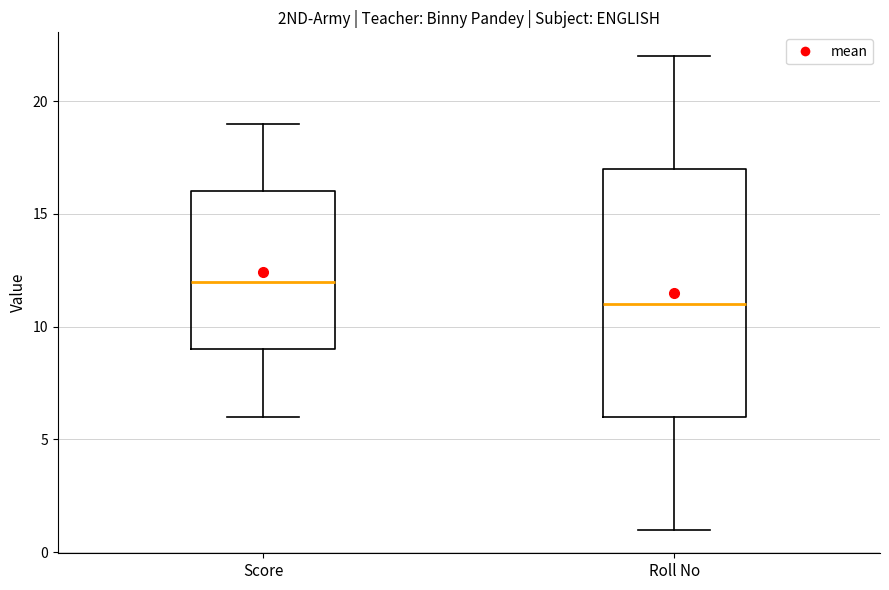

Where does the median line of the box for Score sit on the y-axis? The values are not printed on the chart, so give them approximately, as read against the axis.

12